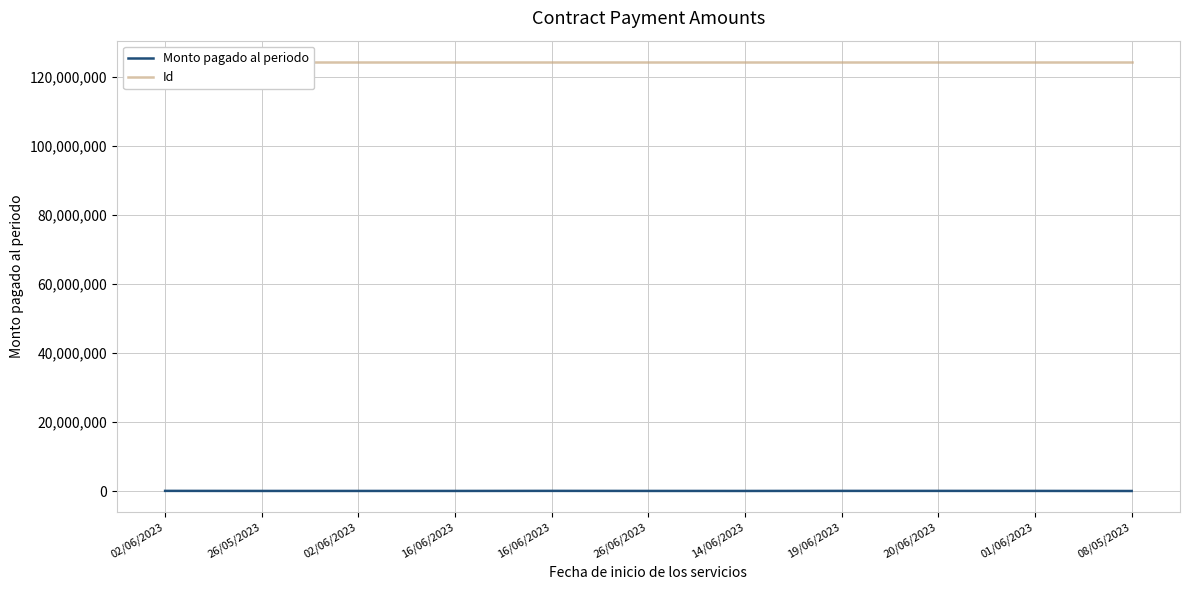

At which category is the sum across all series the highest?

16/06/2023